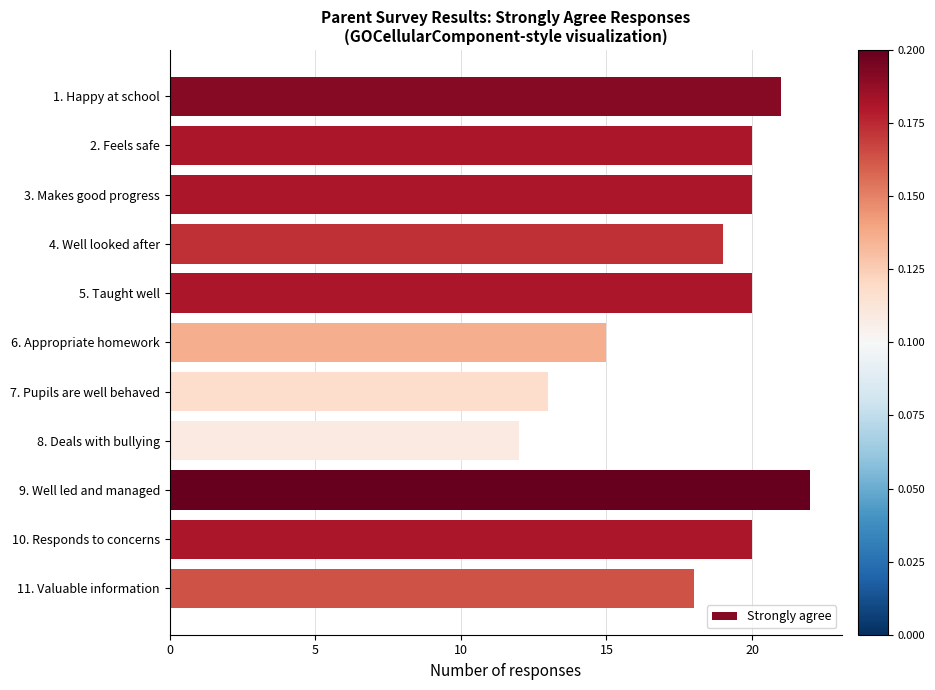

Which has a higher value, 5. Taught well or 11. Valuable information?

5. Taught well